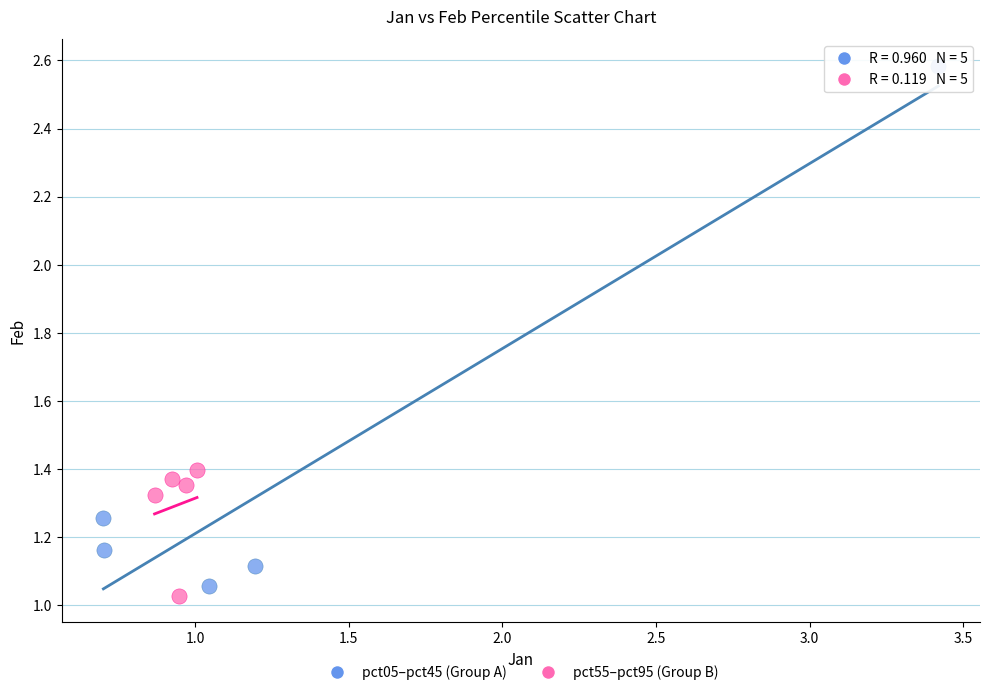

Which series reaches the maximum Y coordinate?

pct05–pct45 (Group A)